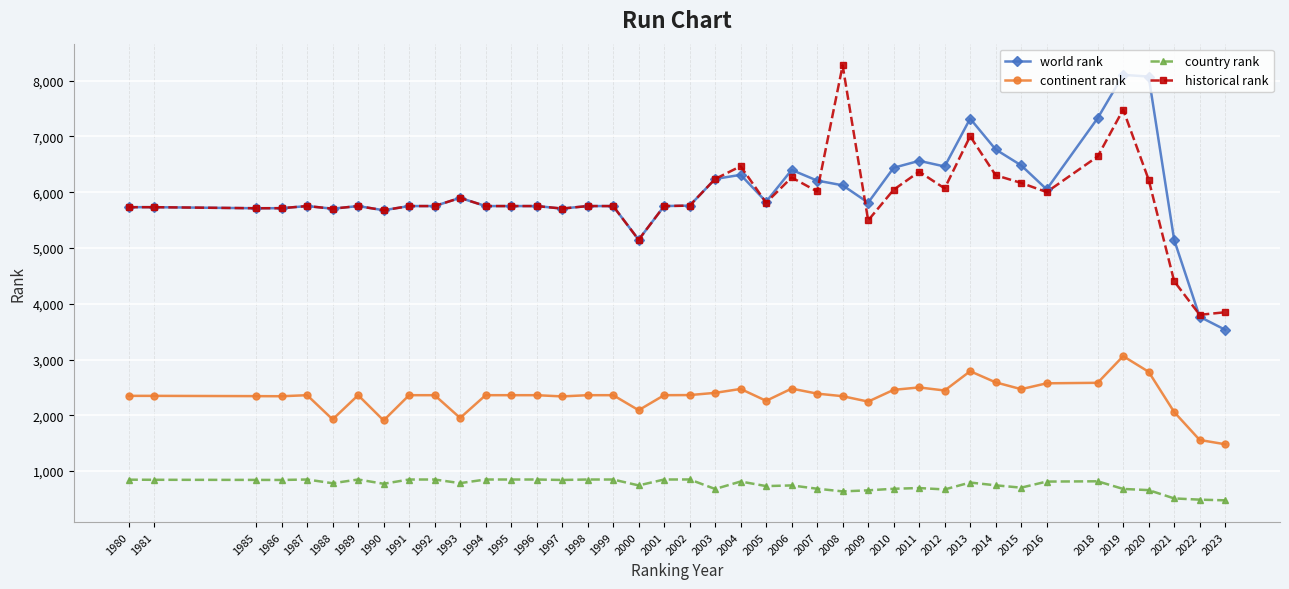

What is the difference between the highest and lowest values at 1985?

4871